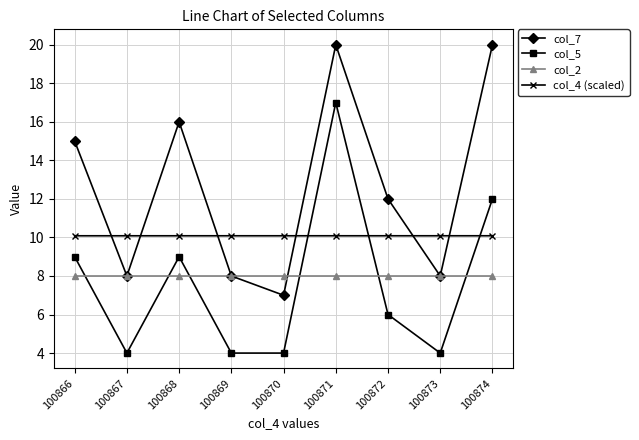

How many series are shown in this chart?

4